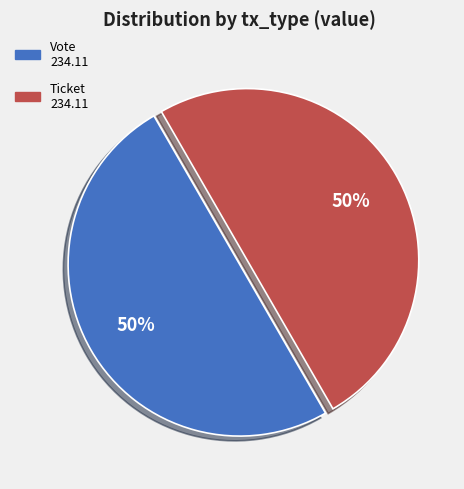

To the nearest percent, what is the average slice percentage?

50%